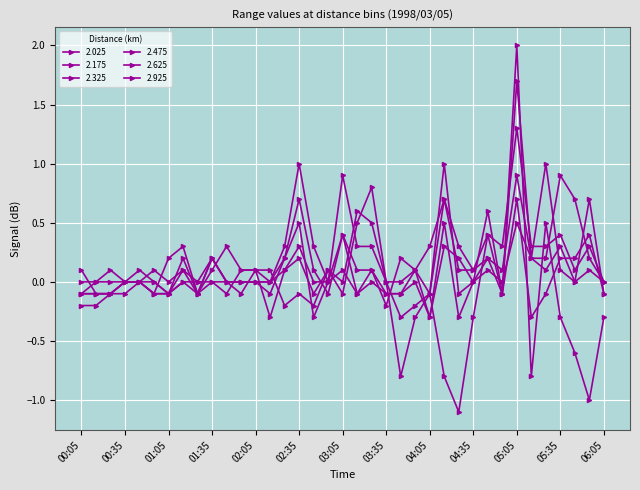

List the series in order of their peak value, highest first.

2.925, 2.625, 2.475, 2.325, 2.175, 2.025